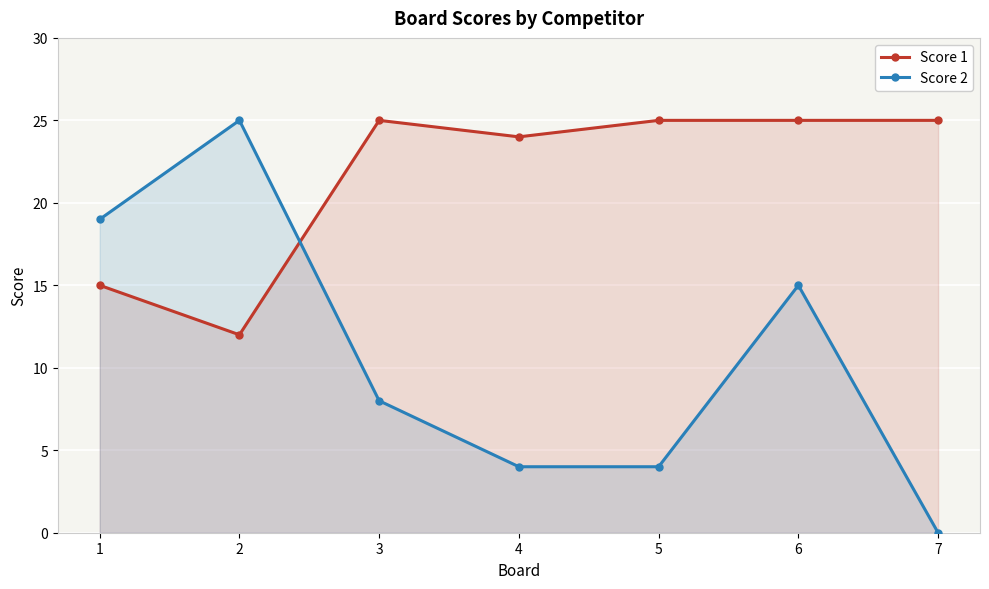

Rank the series by their maximum value, from lowest to highest.

Score 1, Score 2